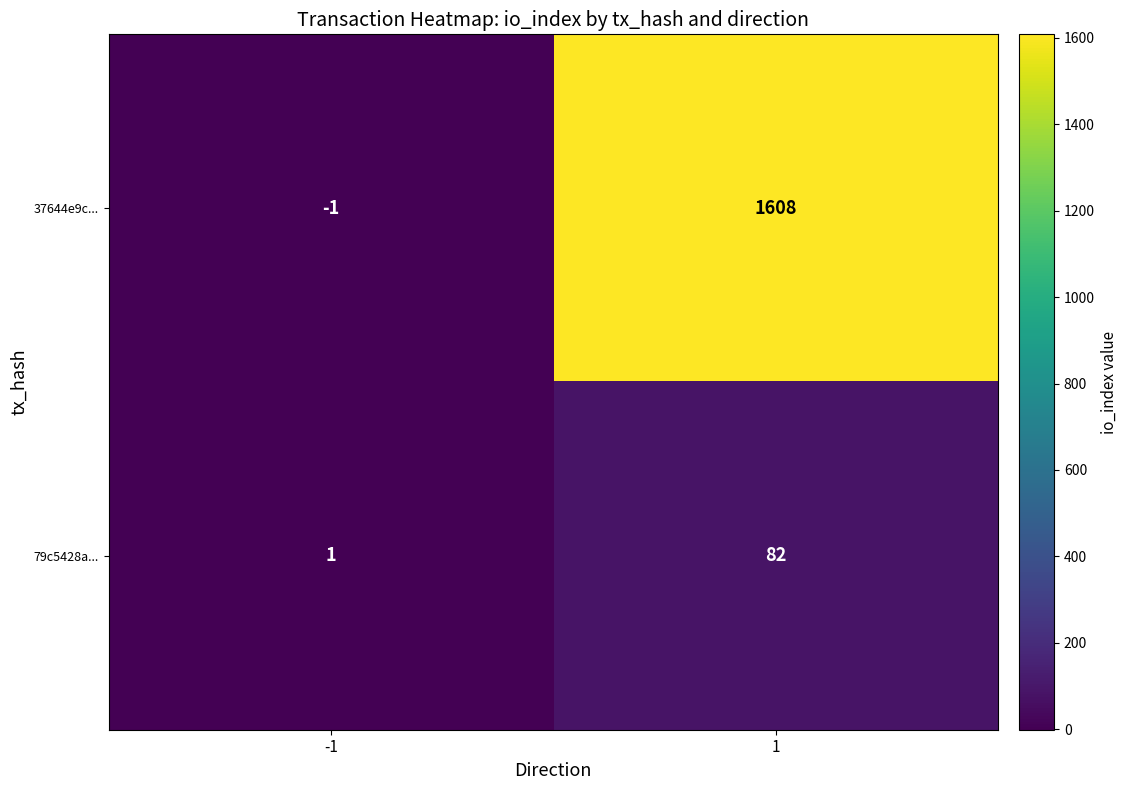

What is the approximate value of 37644e9c... at 1?

1608